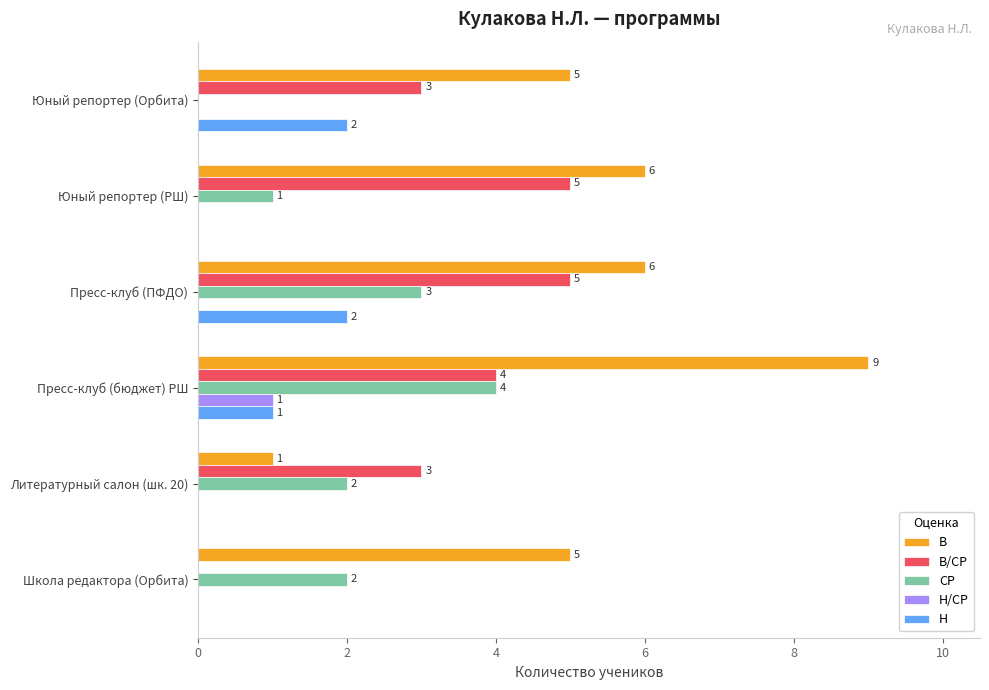

Where is Н nearest to the value 1?

Пресс-клуб (бюджет) РШ